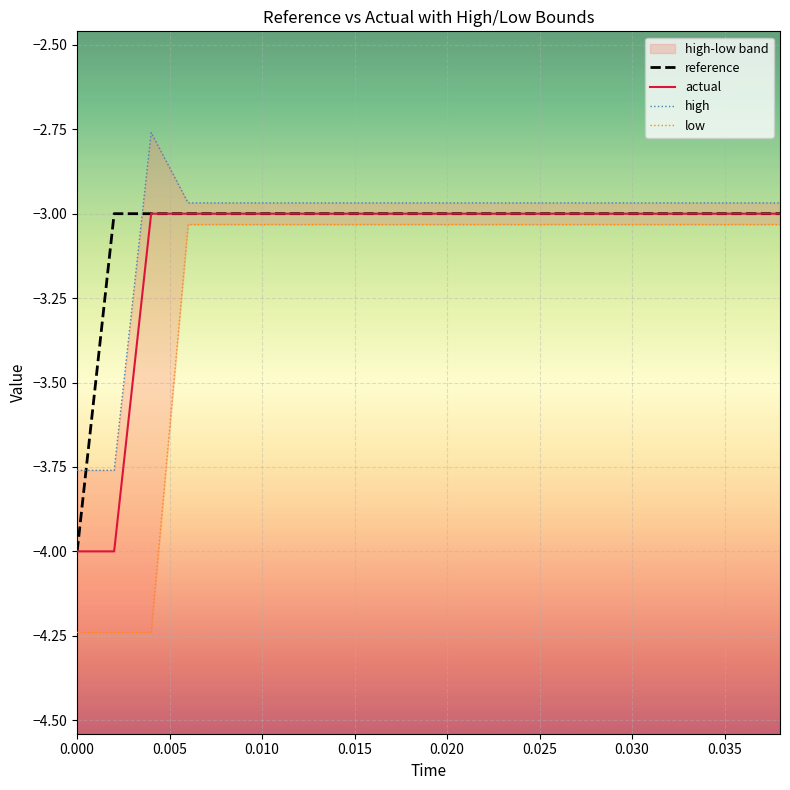

The value of actual at 0.010 is -1. True or false?

False